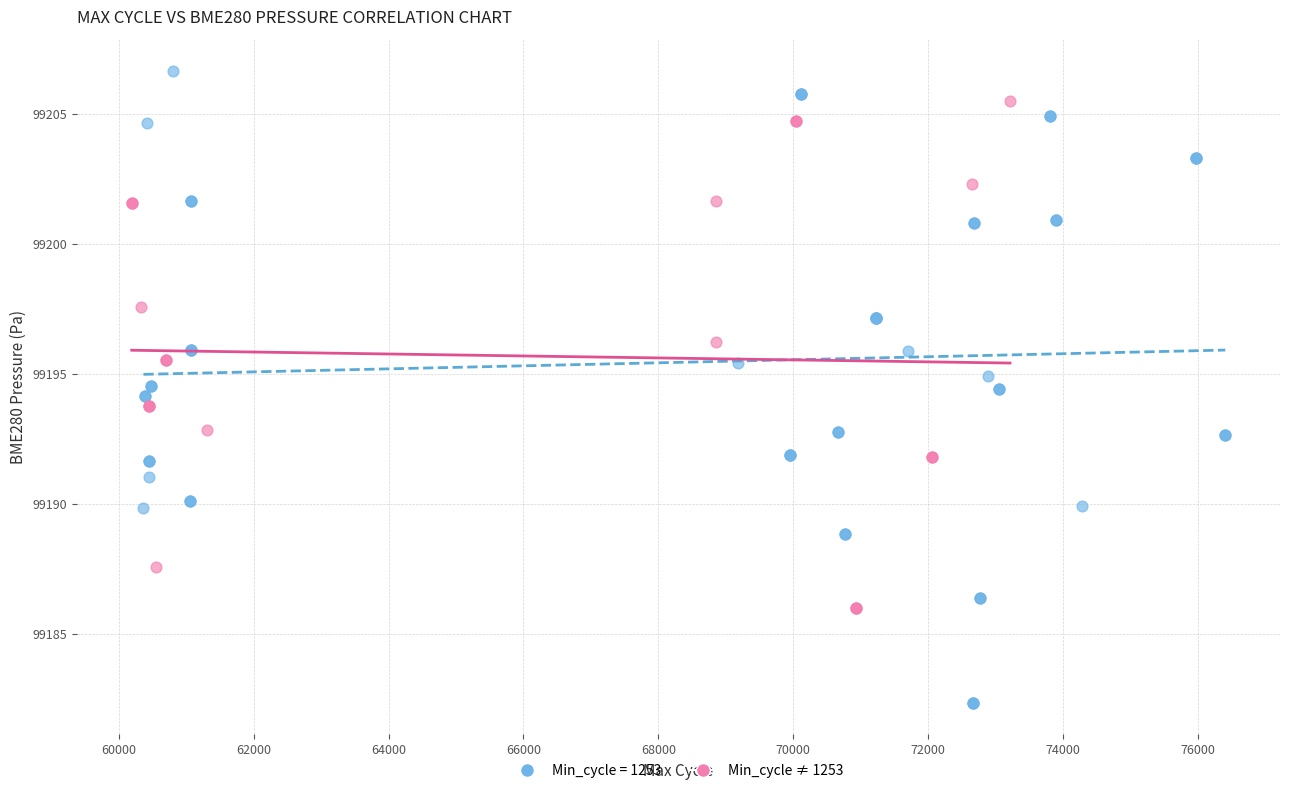

Which series reaches the minimum Y coordinate?

Min_cycle = 1253